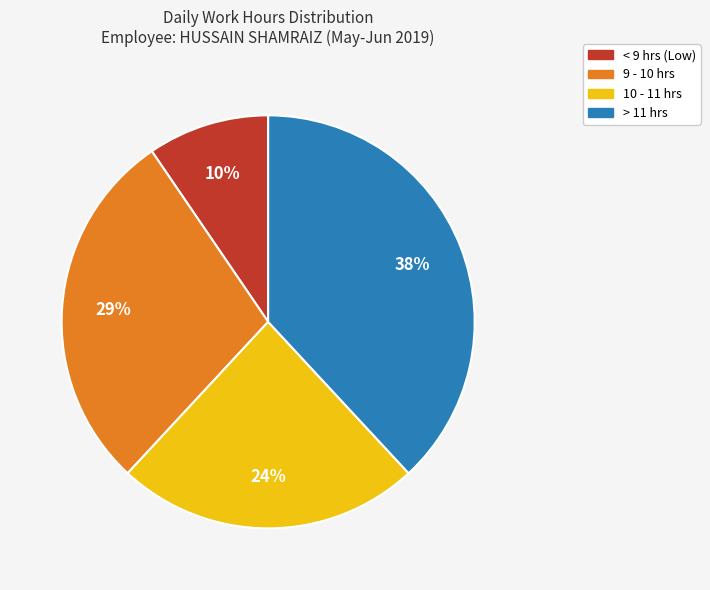

Does any single category account for the majority?

No